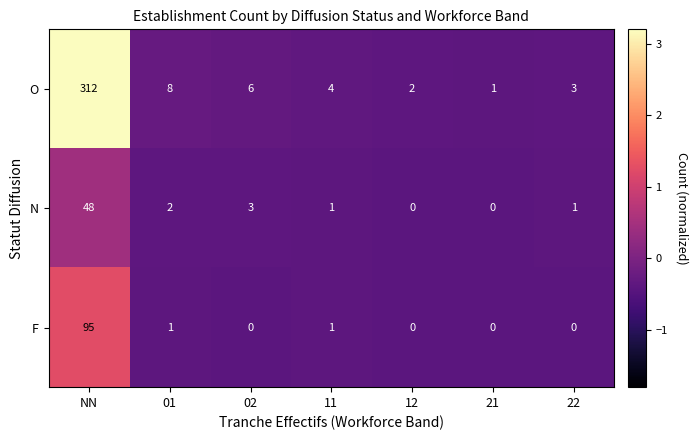

What is the highest value of the N series?

48